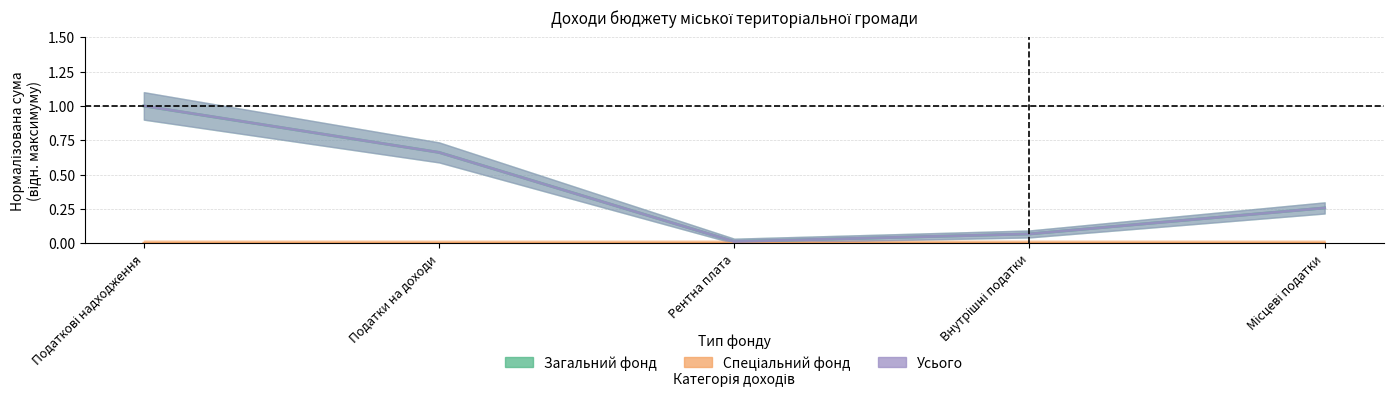

What is the sum of all Усього values?

2.0